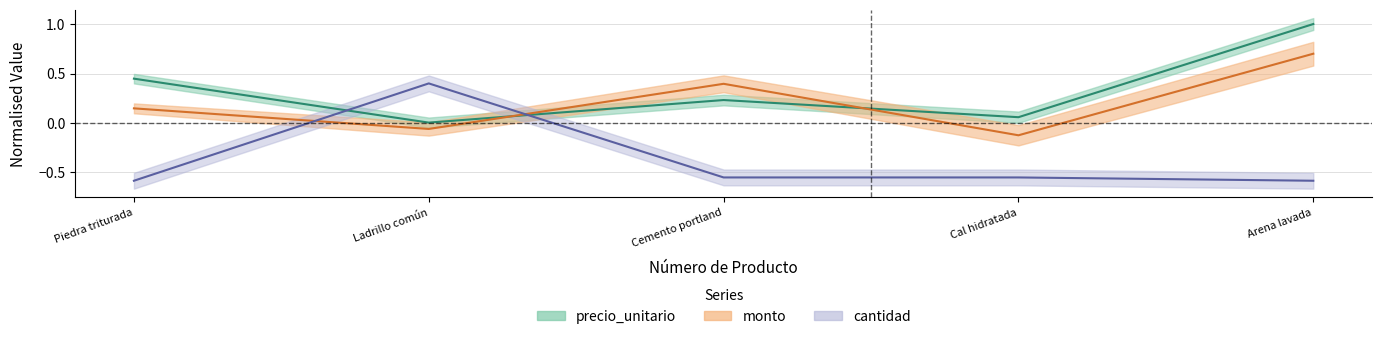

How many interior local valleys does the monto series have?

2